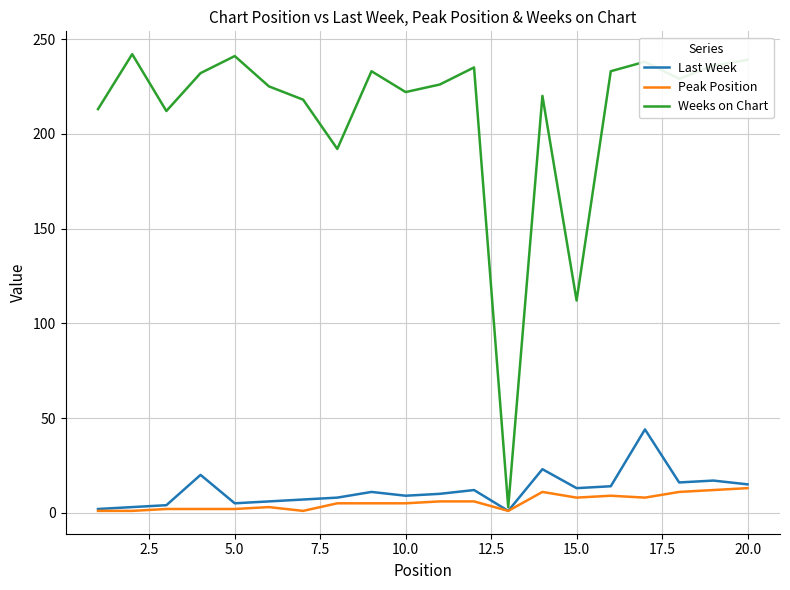

List the series in order of their peak value, lowest first.

Peak Position, Last Week, Weeks on Chart